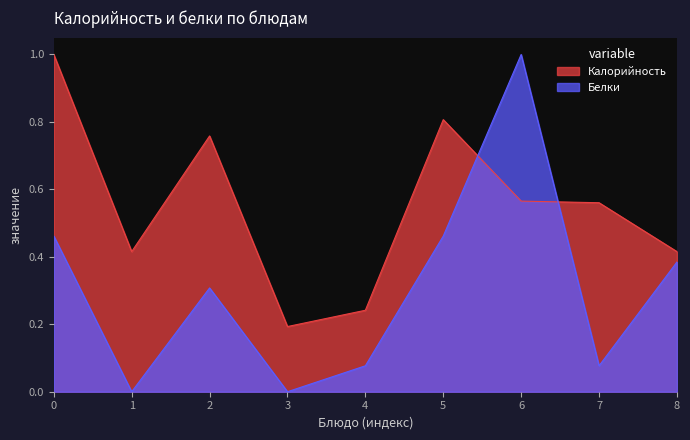

List the series in order of their overall mean, lowest first.

Белки, Калорийность